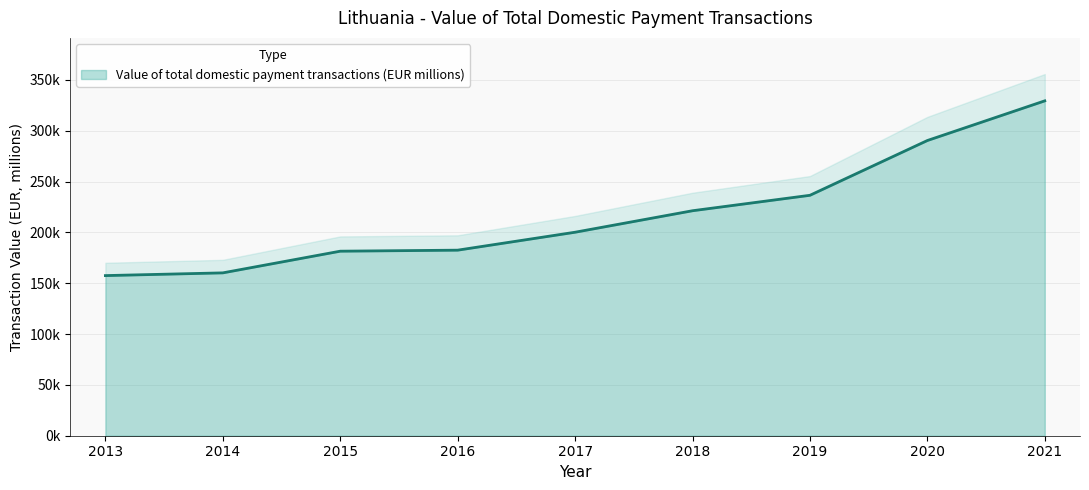

What is the ratio of the value at 2021 to the value at 2013?

2.1